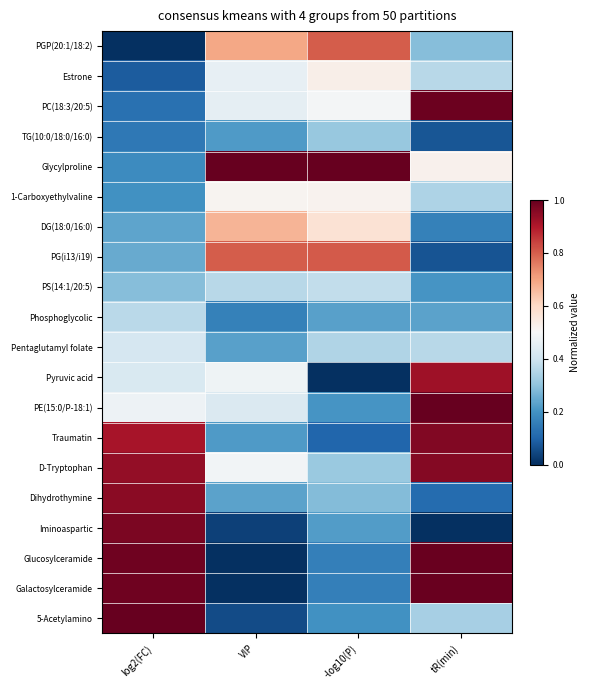

Count the number of data series in this chart.

20